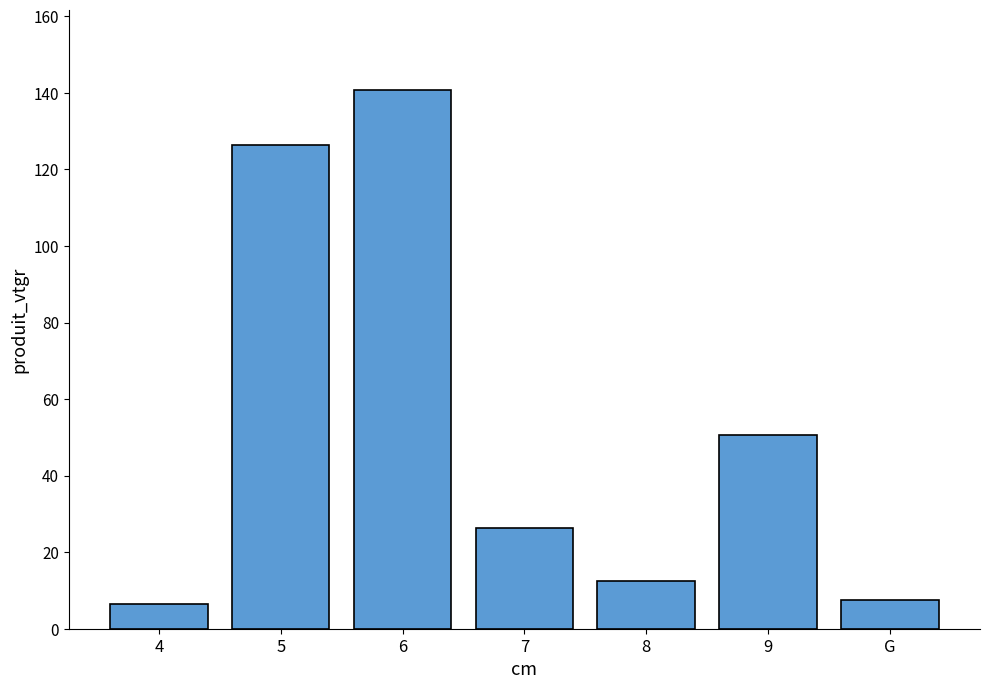

What is the average value?

52.9